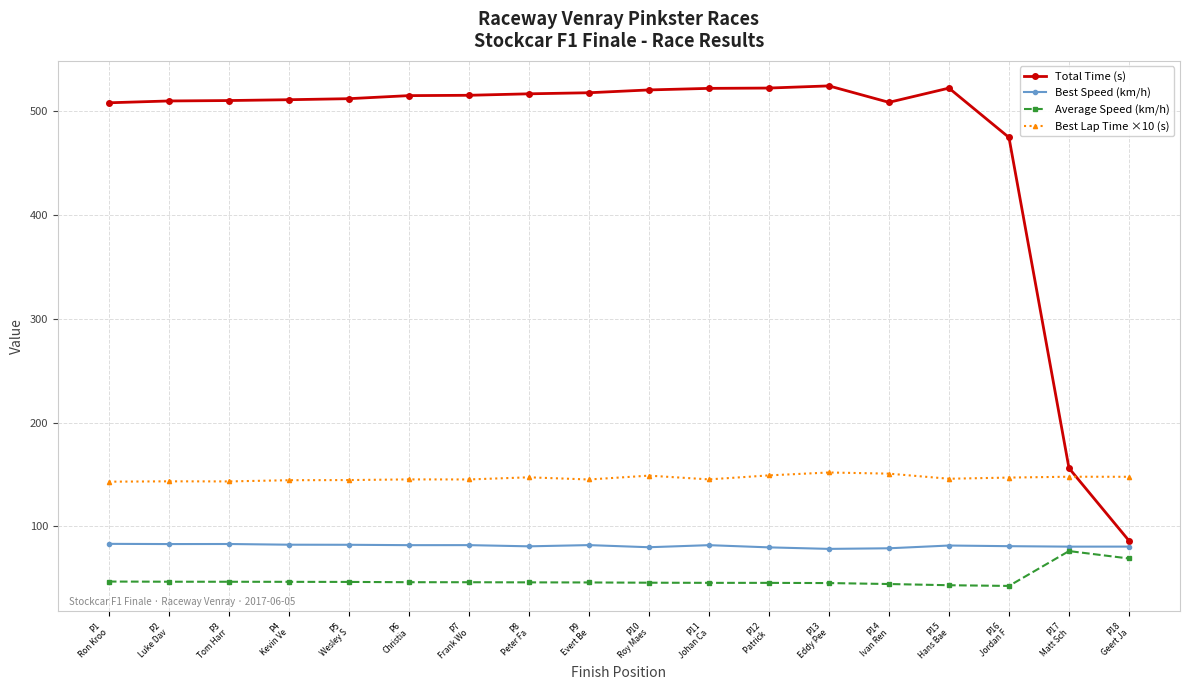

What is the total value across all series at P3
Tom Harr?

782.9